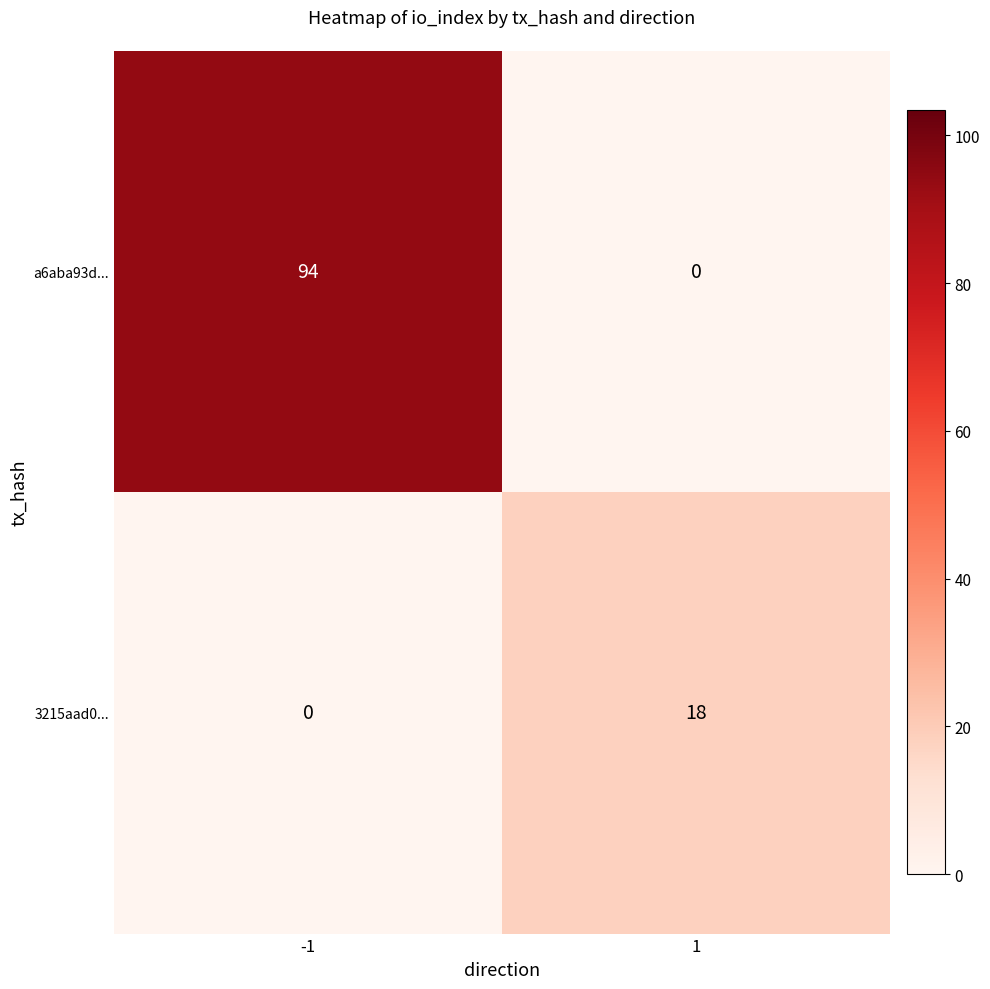

The 3215aad0... series shows 0 at -1. True or false?

True